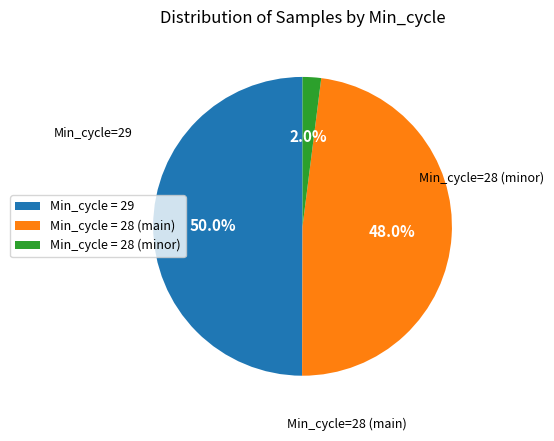

Approximately how many times larger is the value at Min_cycle = 28 (main) compared to Min_cycle = 28 (minor)?

24.0